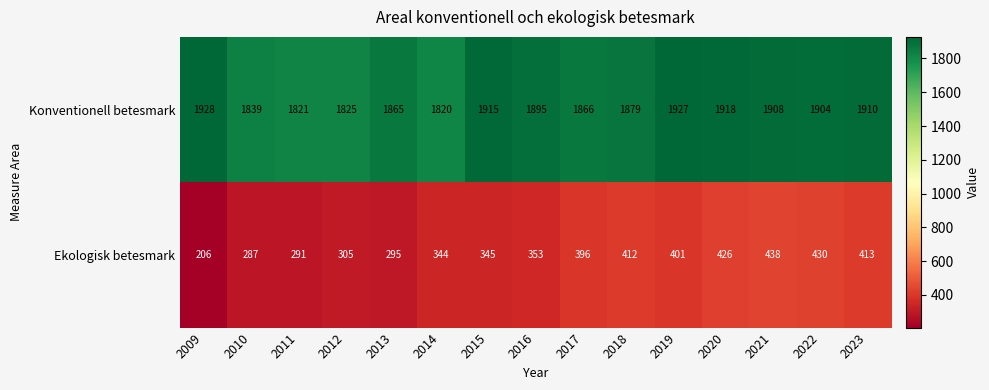

Reading right to left, list all the values displayed in this chart.

Konventionell betesmark: 2023=1910	2022=1904	2021=1908	2020=1918	2019=1927	2018=1879	2017=1866	2016=1895	2015=1915	2014=1820	2013=1865	2012=1825	2011=1821	2010=1839	2009=1928
Ekologisk betesmark: 2023=413	2022=430	2021=438	2020=426	2019=401	2018=412	2017=396	2016=353	2015=345	2014=344	2013=295	2012=305	2011=291	2010=287	2009=206